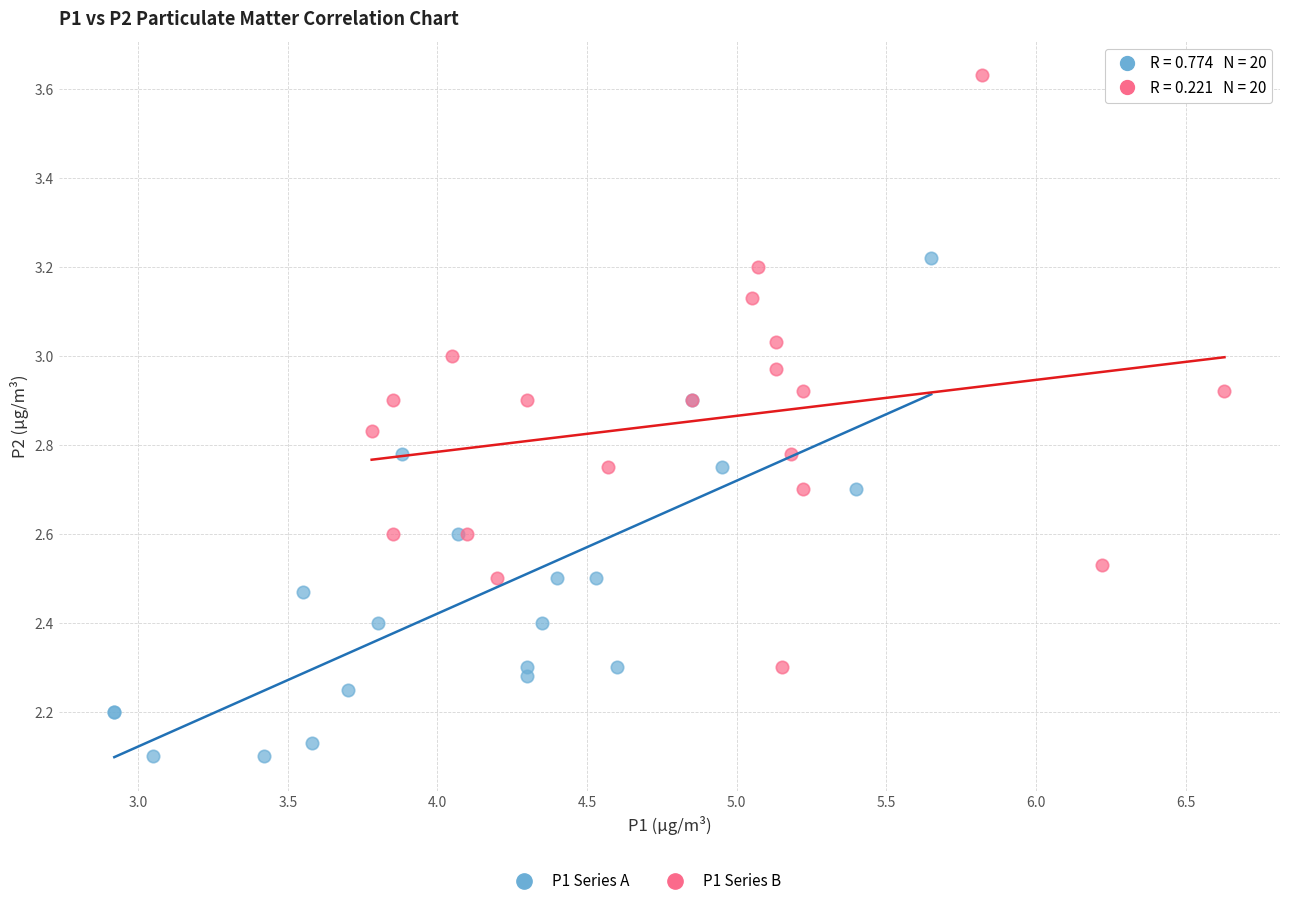

Which series reaches the maximum Y coordinate?

P1 Series B